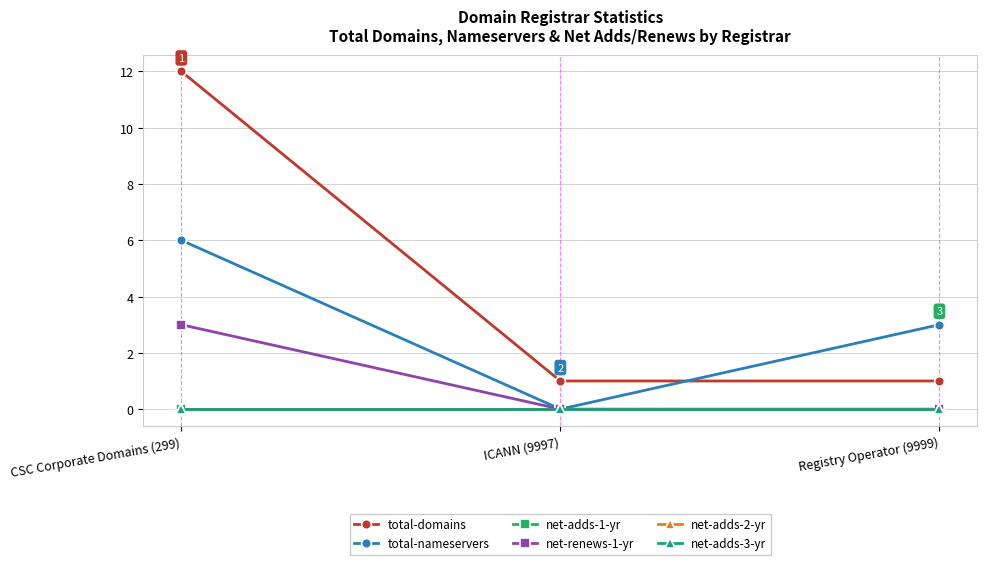

What is the spread (max minus min) of values at ICANN (9997)?

1